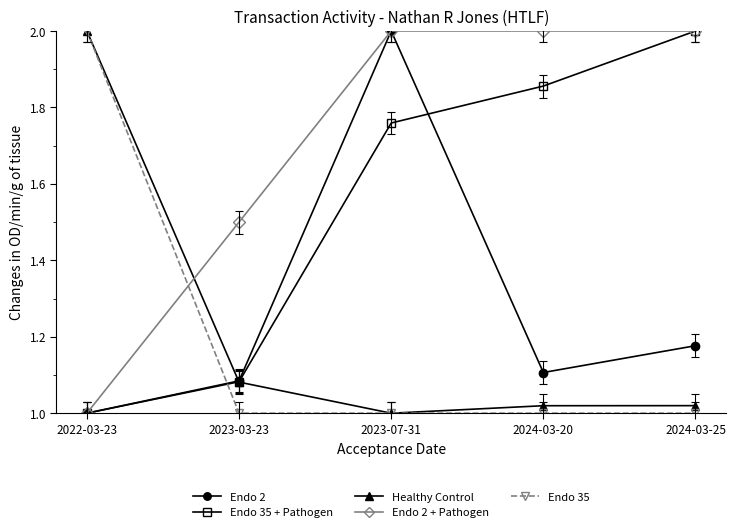

How many series are shown in this chart?

5